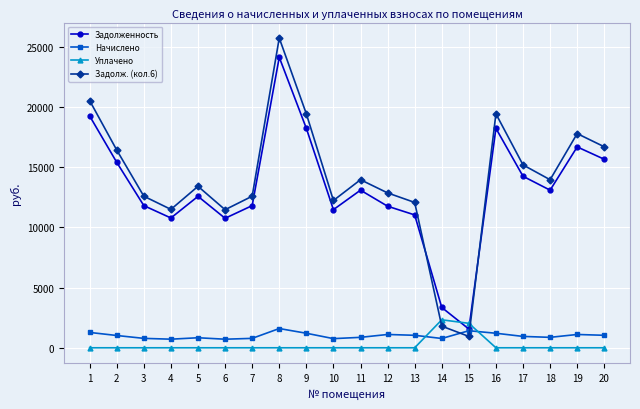

Count the number of categories in the chart.

20